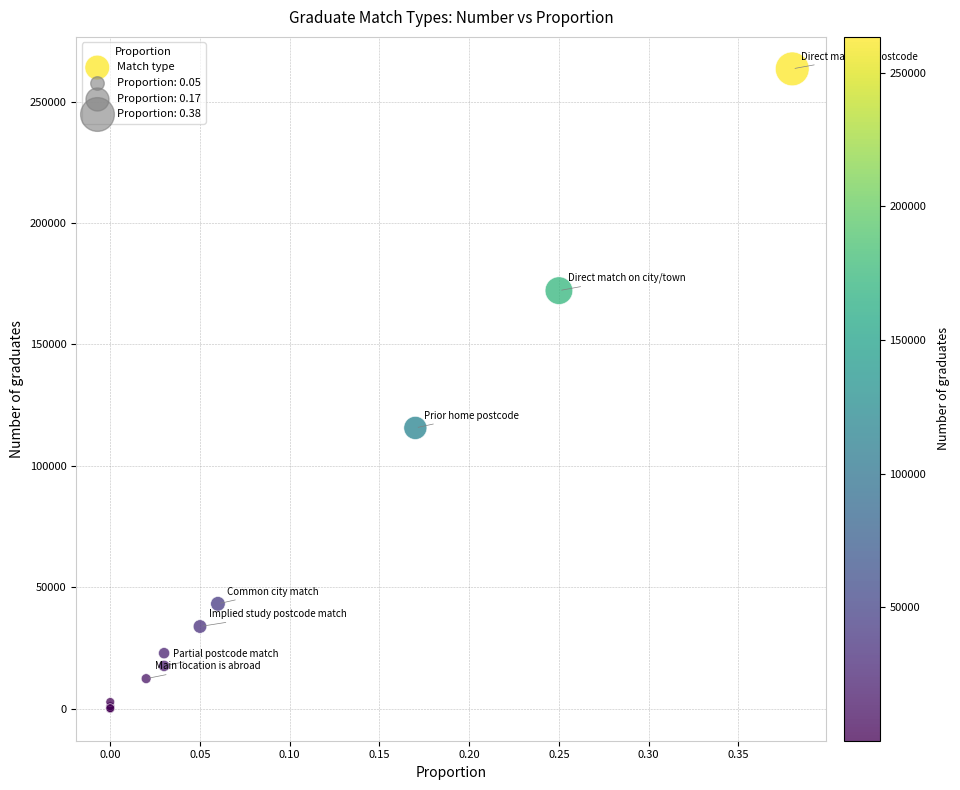

What Y value in the scatter plot is closest to 131750?

115640